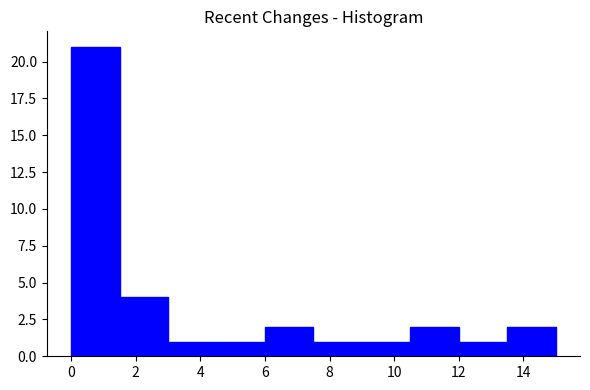

What is the height of the bar covering 6.0 to 7.5 on the x-axis? Neither the bar edges nor the heights are printed on the chart, so give them approximately, as read against the axes.

2